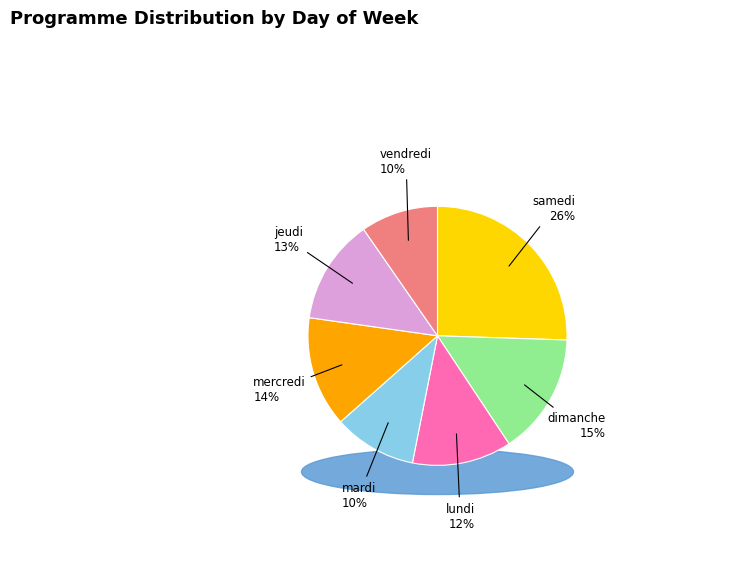

Which slice is the smallest?

vendredi